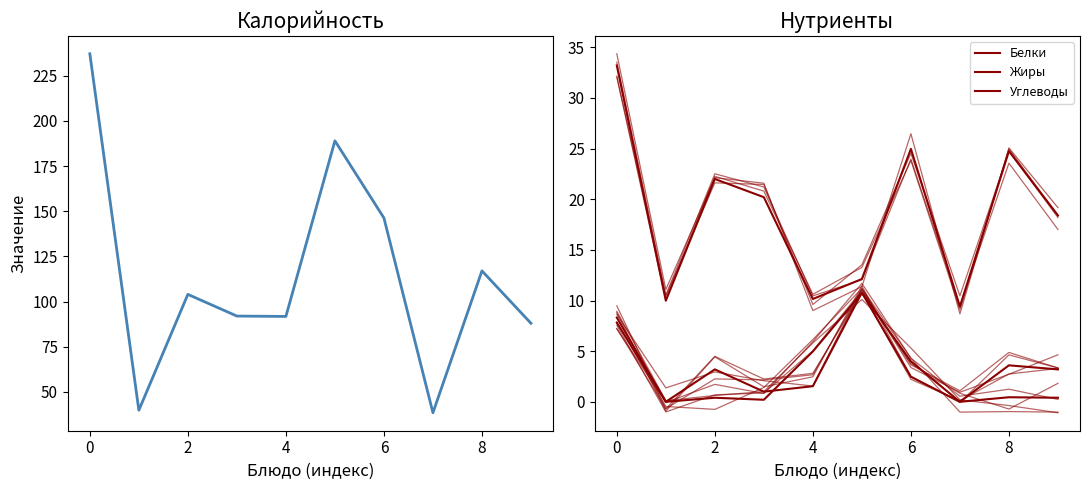

The Белки series shows 3.2 at 9. True or false?

True